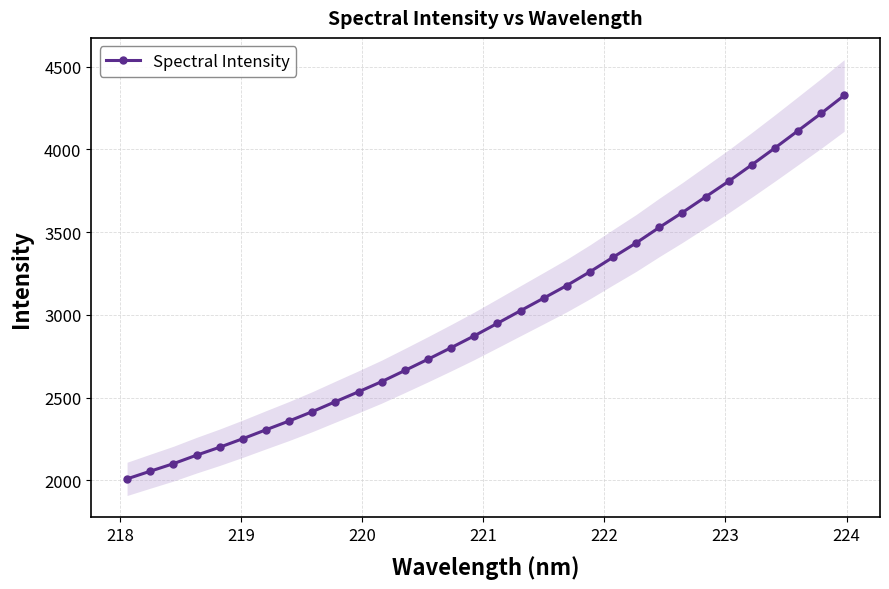

What is the value of the Spectral Intensity point at the 6th from the left?

2251.8